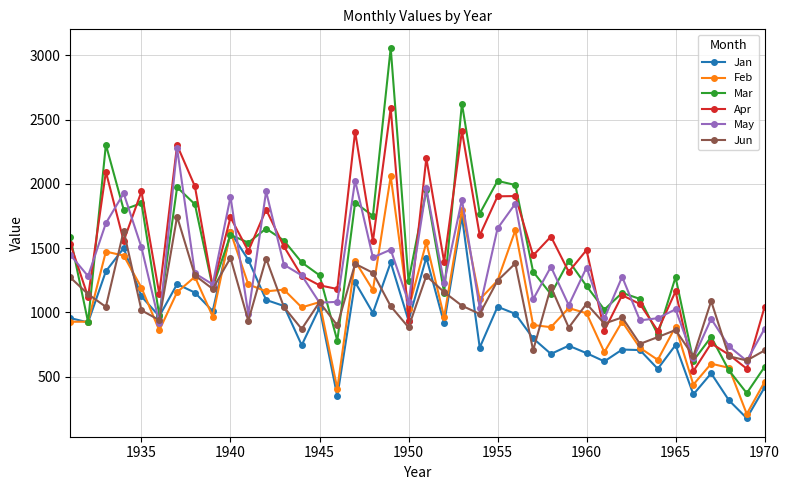

True or false: Mar has more than 1 interior local peaks.

True